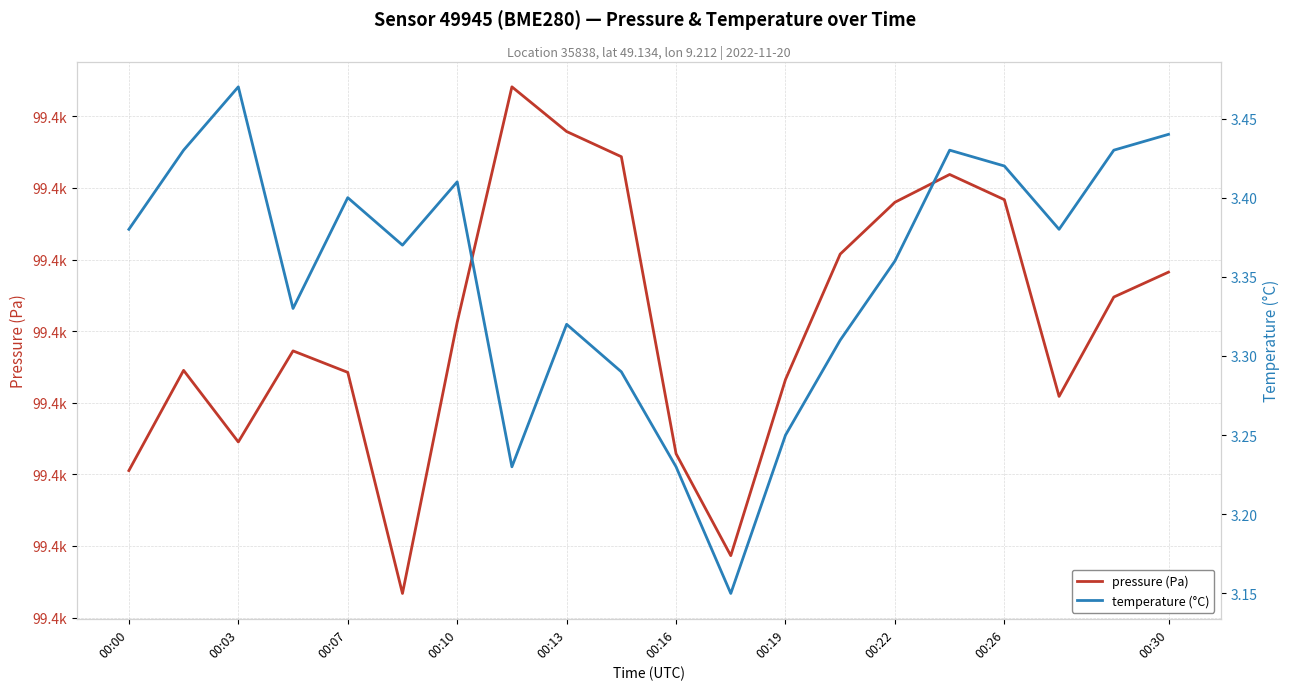

The pressure (Pa) series shows 134174.6 at 18. True or false?

False